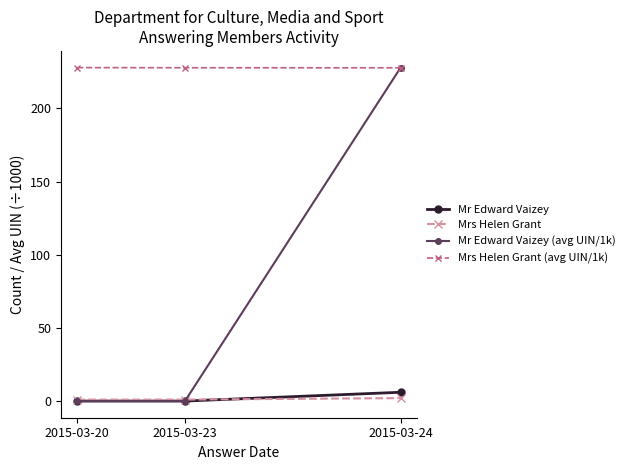

Is this an area chart (filled region under the line)?

No